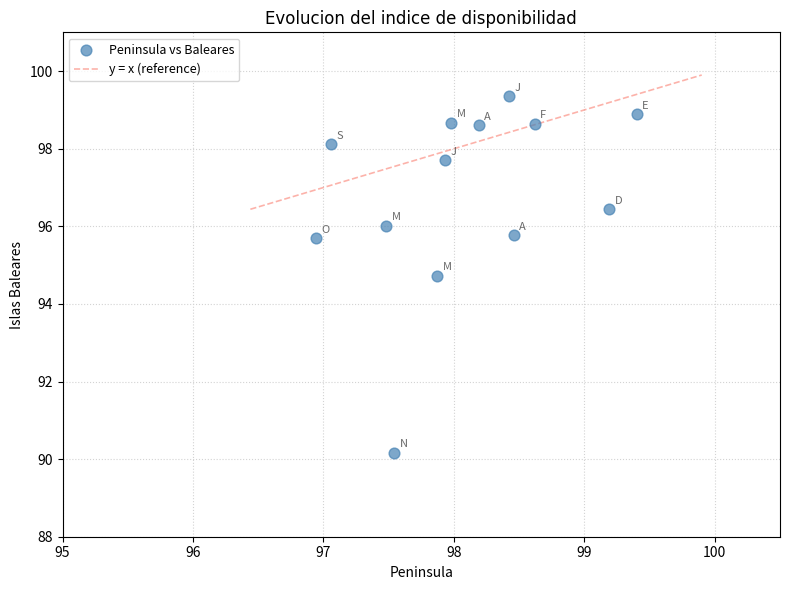

What Y value in the scatter plot is closest to 94?

94.7